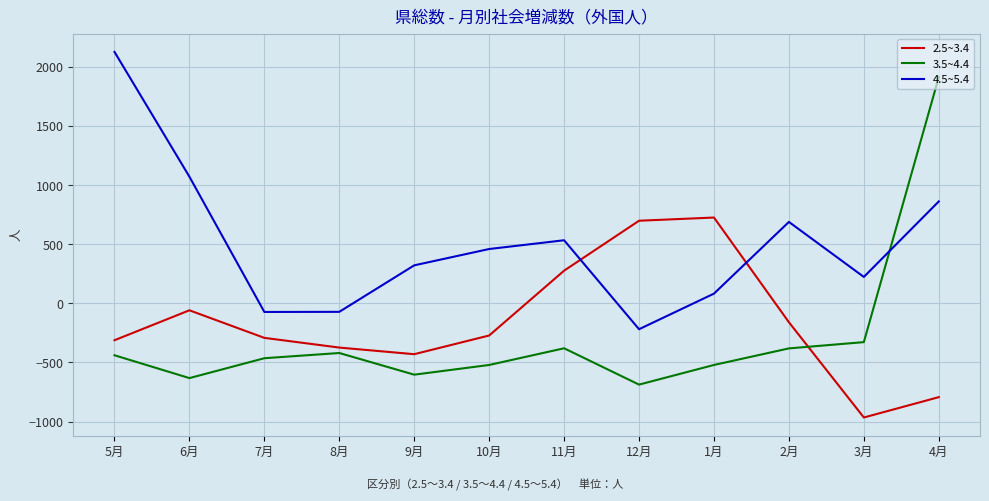

True or false: 2.5~3.4 has more than 0 points higher than both neighbors.

True